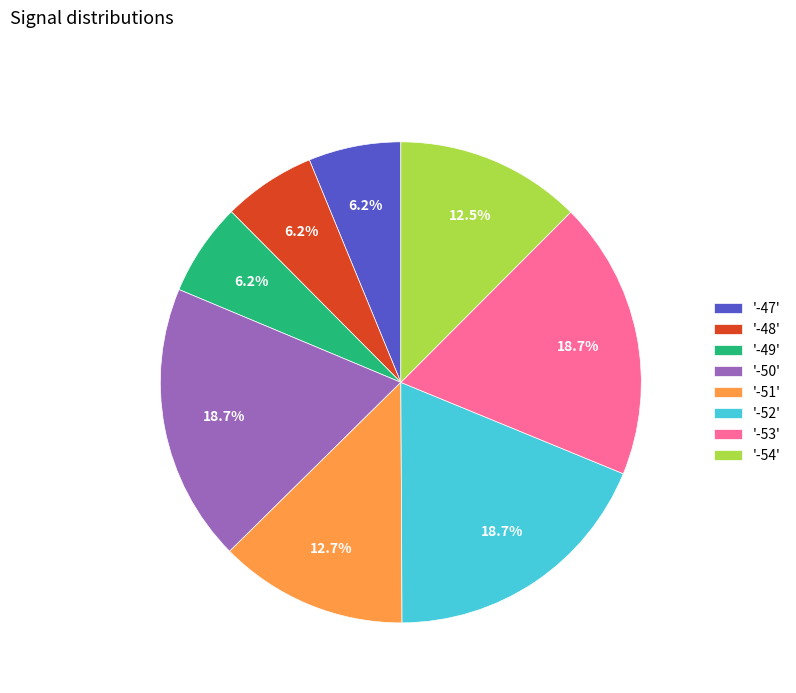

Between '-50' and '-51', which is larger?

'-50'